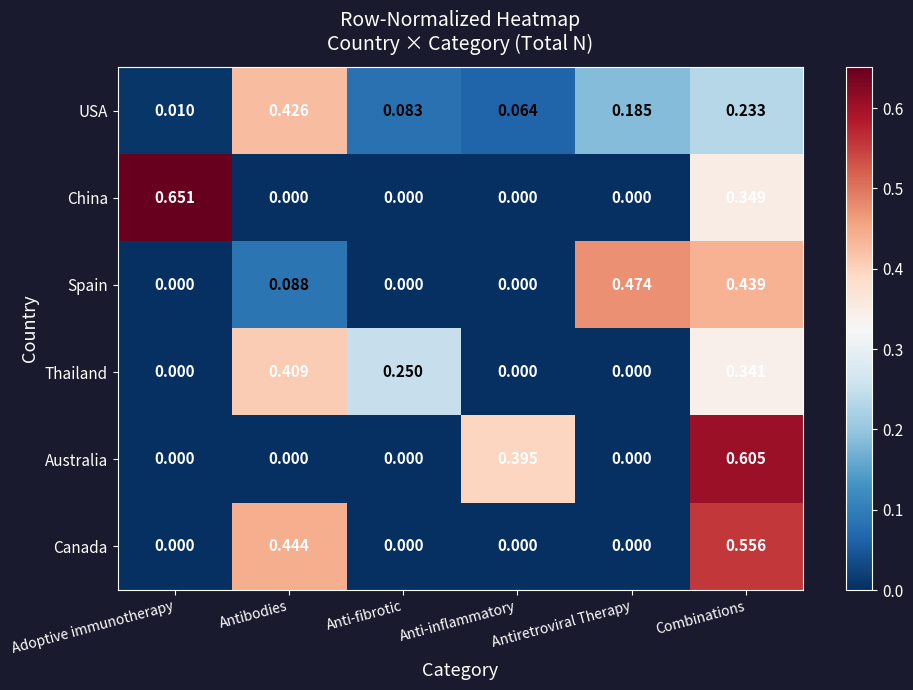

At which category is the sum across all series the highest?

Combinations